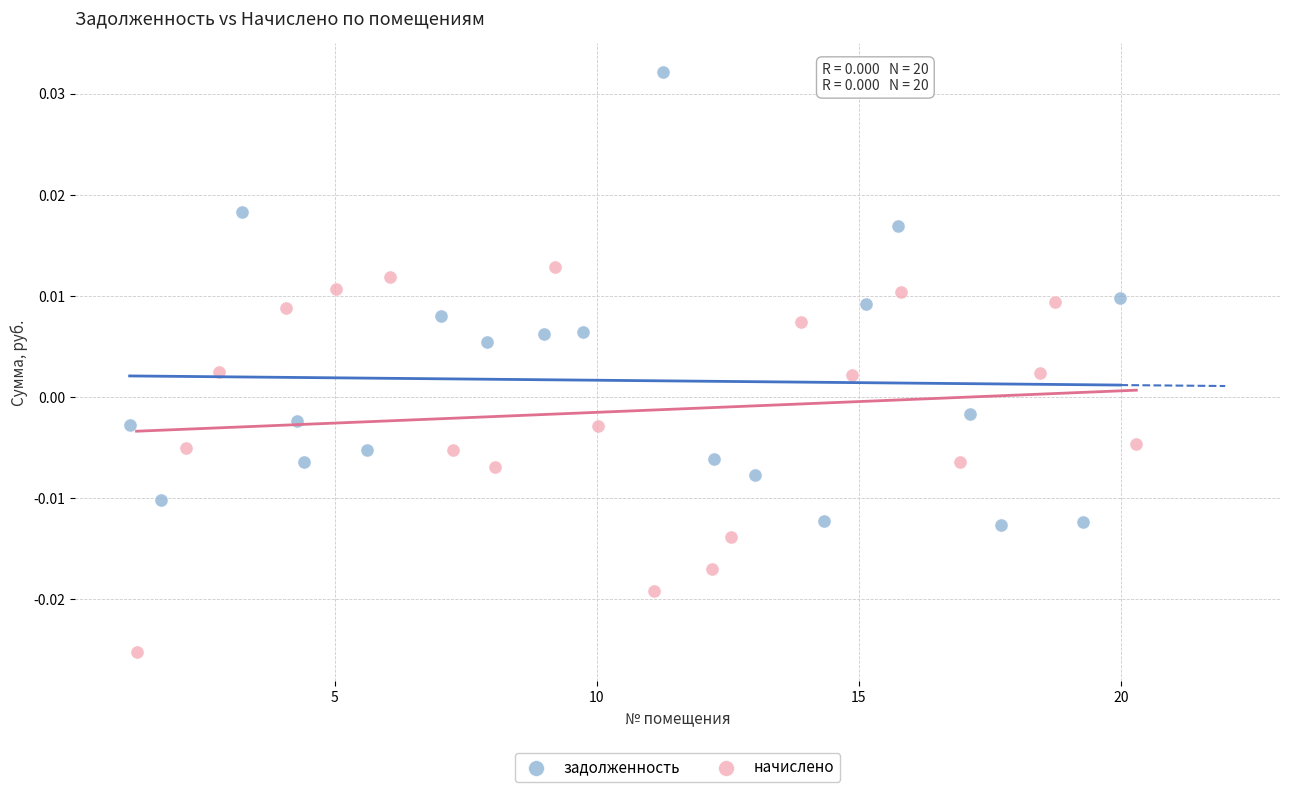

Which series has the widest spread of Y values?

задолженность